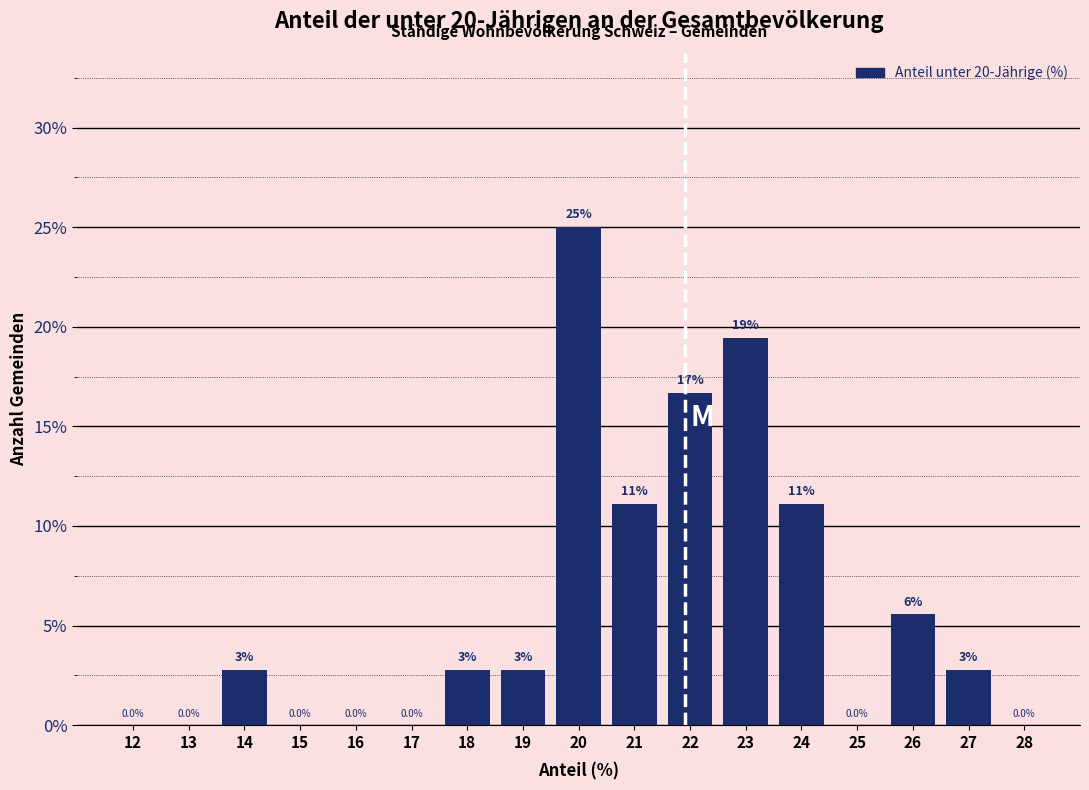

Are the bars horizontal?

No